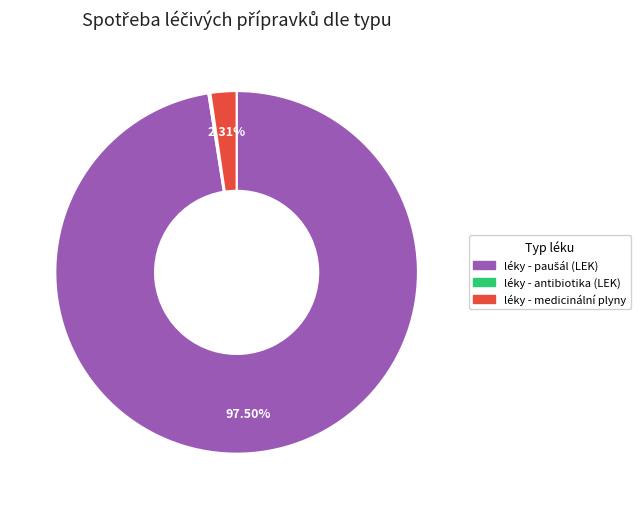

Is there any slice that represents more than half of the pie?

Yes